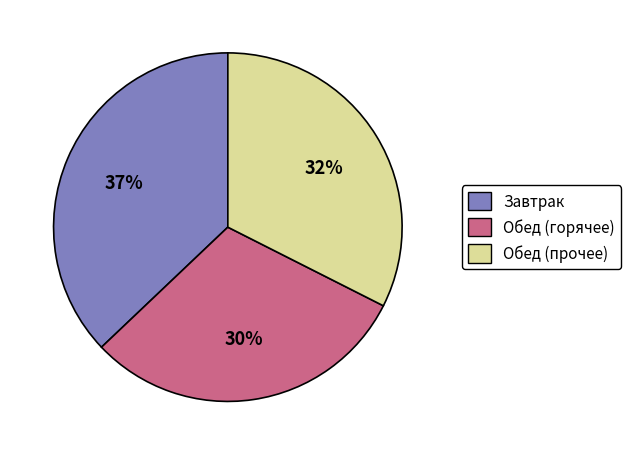

Does any single category account for the majority?

No